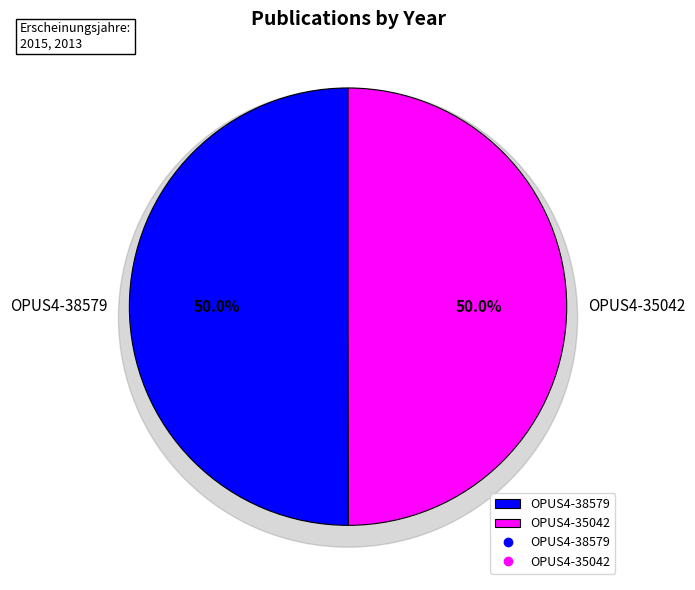

The OPUS4-38579 slice represents 63% of the pie. True or false?

False